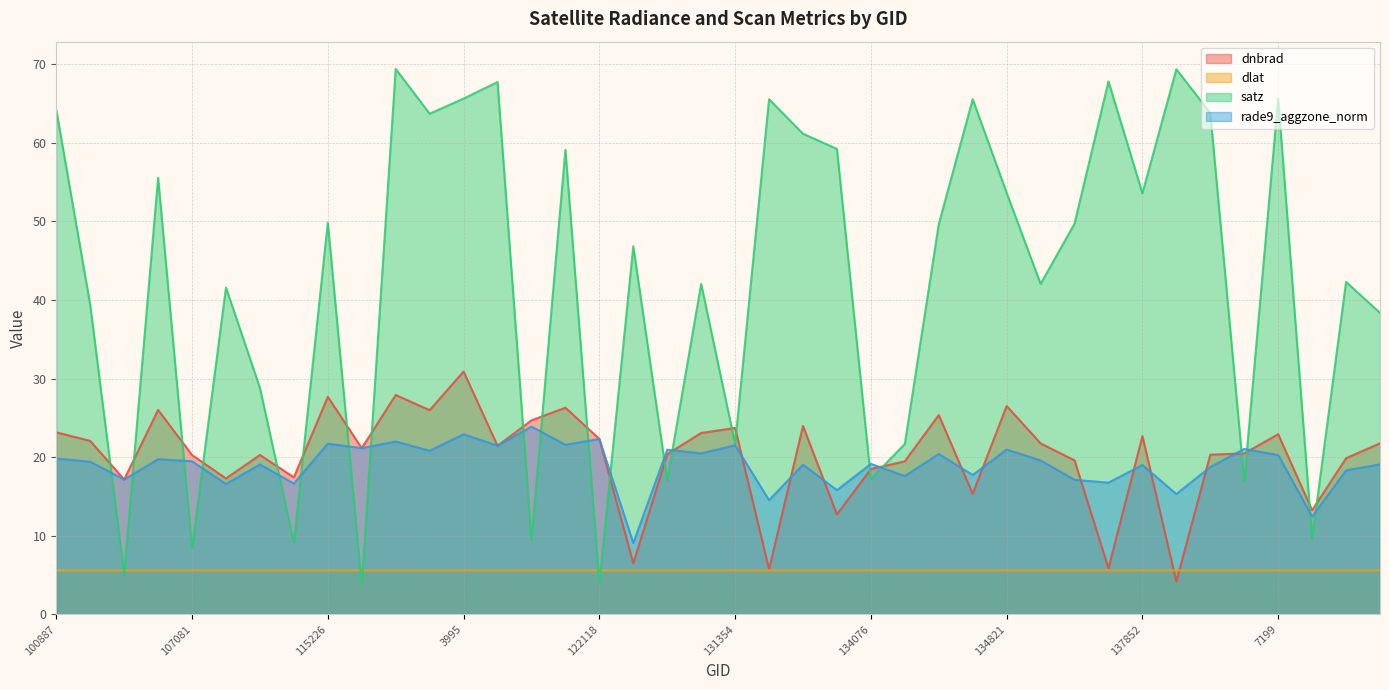

What is the label of the 1st point from the right?

142116